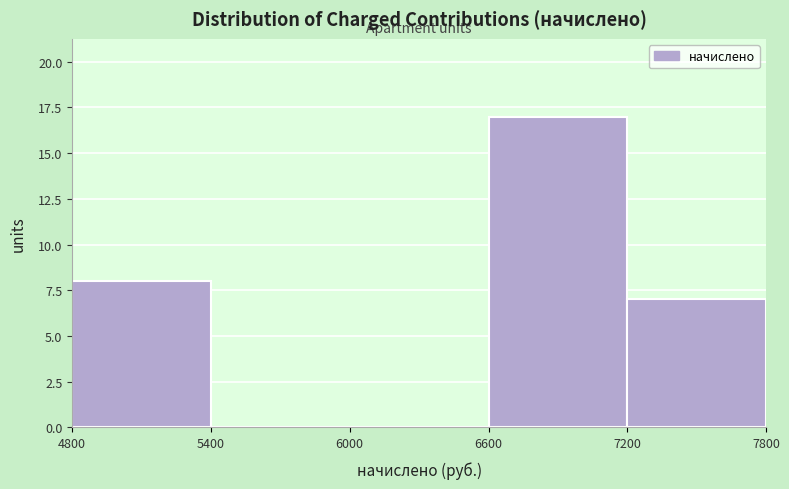

Over which range of the x-axis is the bar tallest?

6600 to 7200